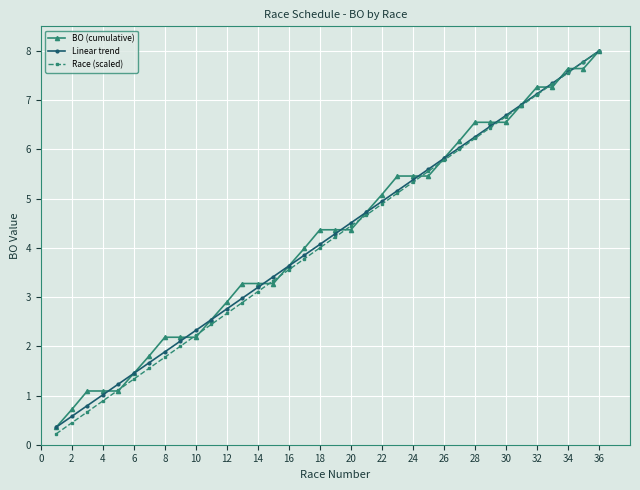

Does the chart display data point markers on the line(s)?

Yes